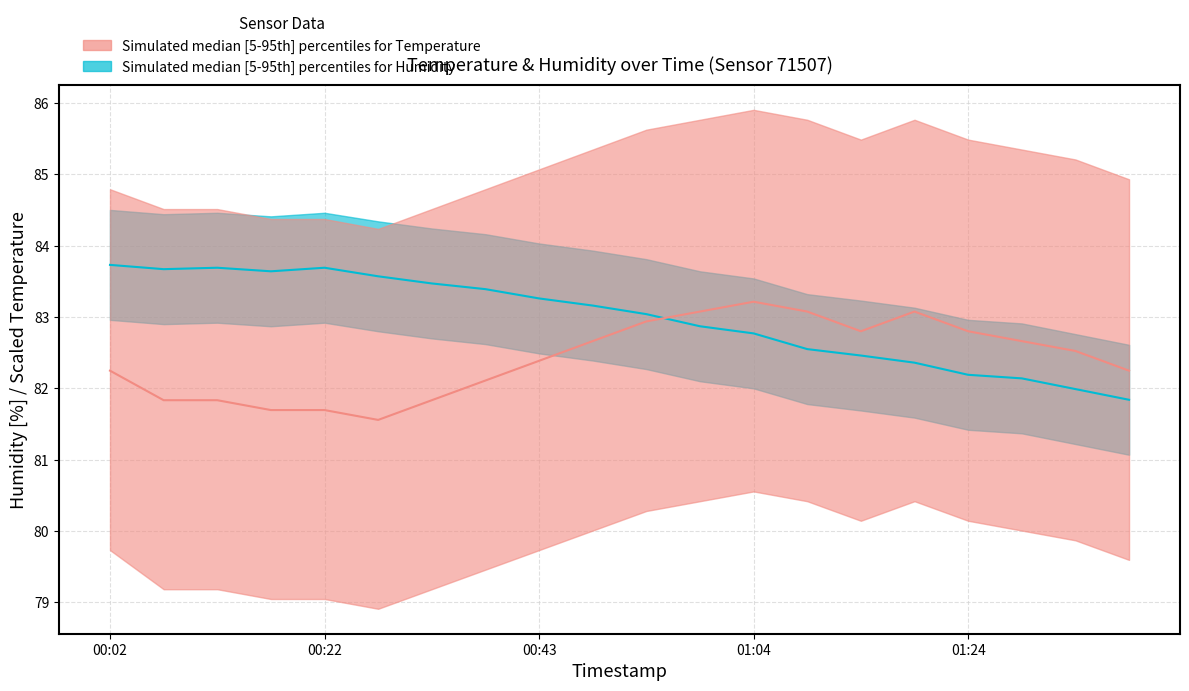

How many values in the humidity series are below 83?

9